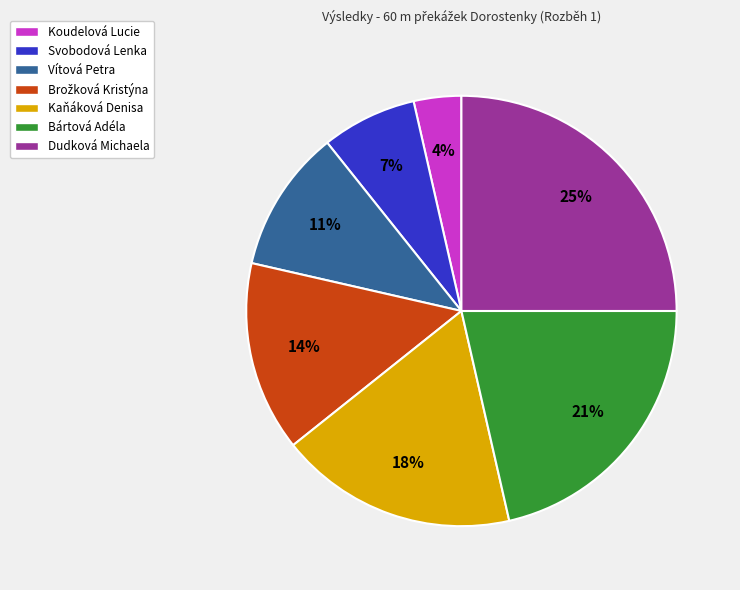

To the nearest percent, what portion does Kaňáková Denisa represent?

18%